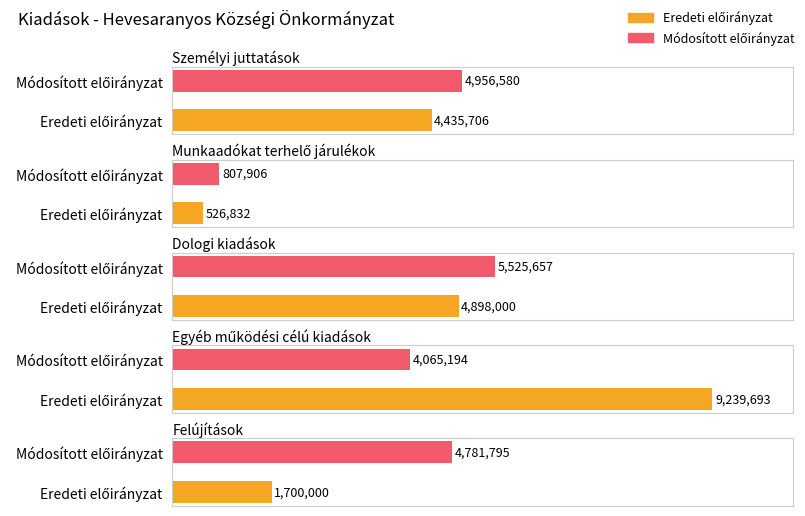

Which category has the lowest value across all series?

Munkaadókat terhelő járulékok